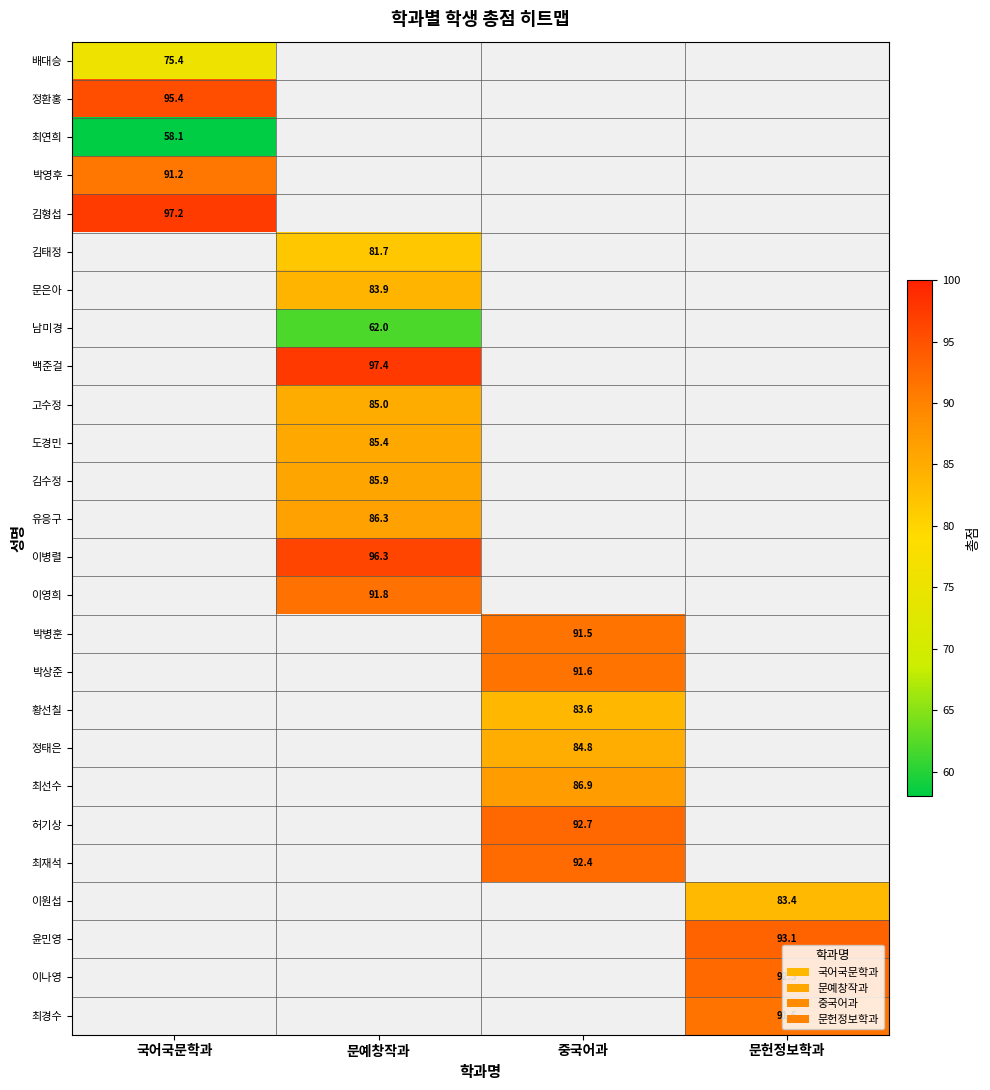

The value of 박병훈 at 중국어과 is 91.5. True or false?

True